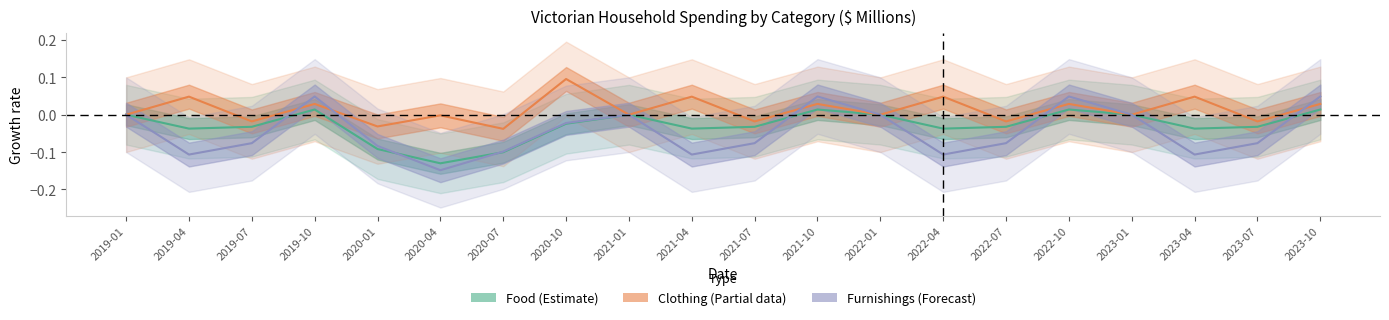

Is the value of Clothing at 2020-10 greater than the value of Food at 2019-07?

Yes